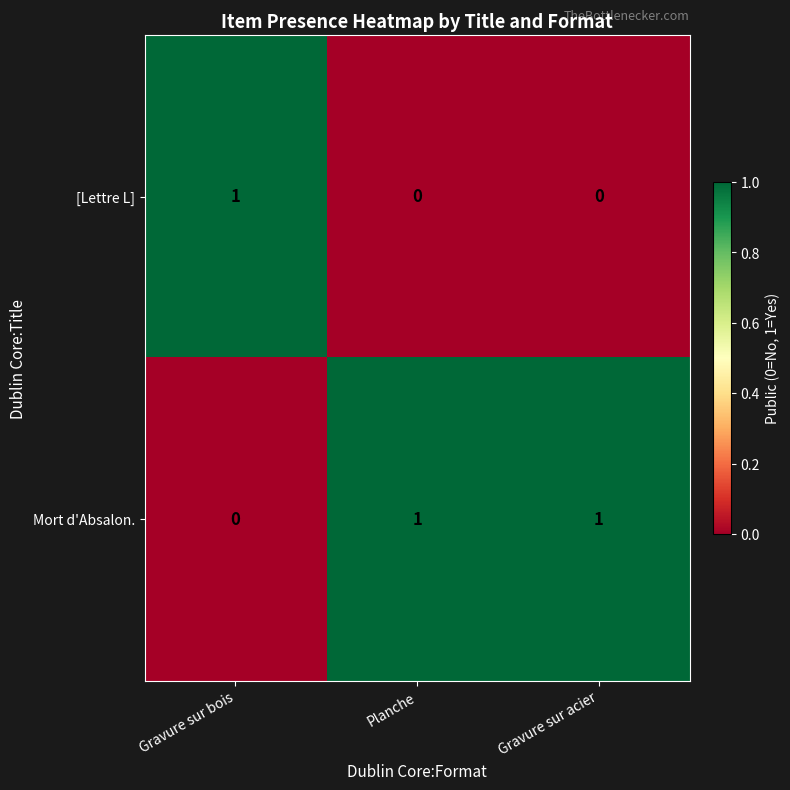

Is it true that [Lettre L] equals 1 at Gravure sur bois?

True